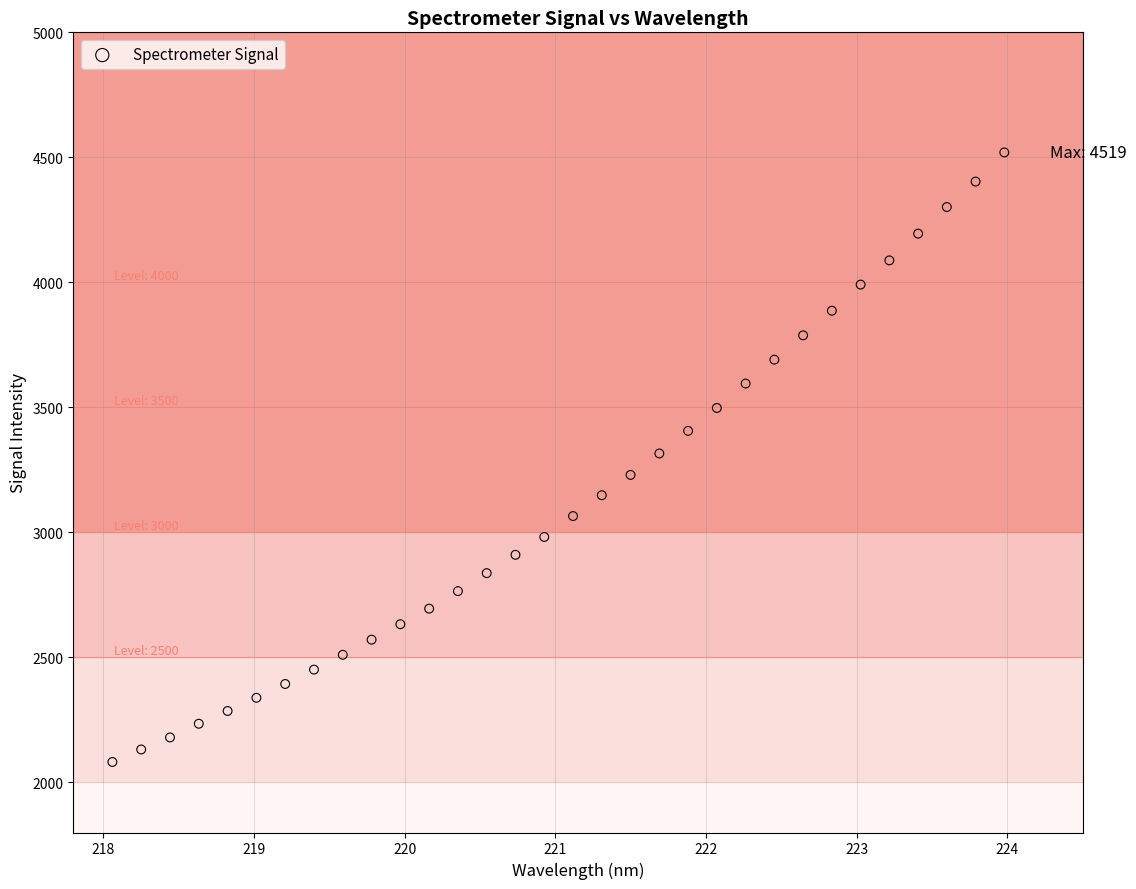

What is the range of X values (max minus min)?

5.9